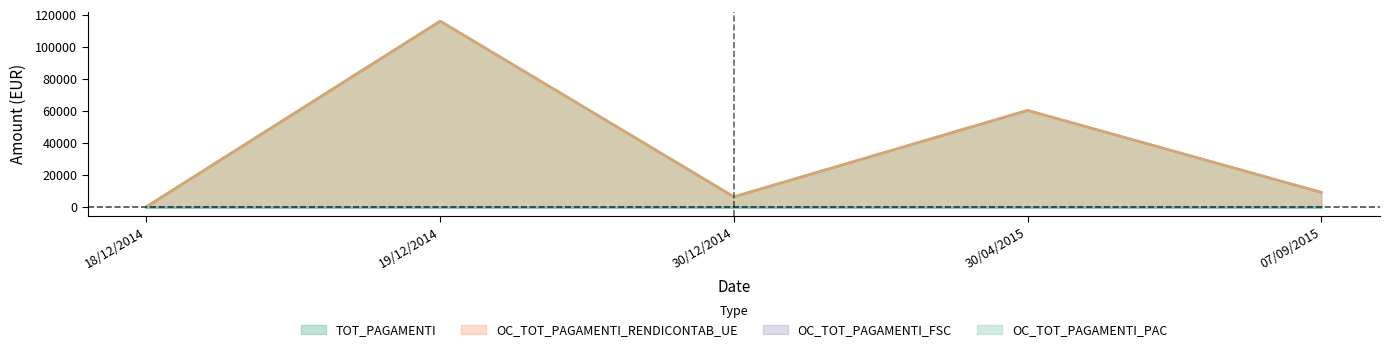

Is it true that TOT_PAGAMENTI equals 60279.7 at 30/04/2015?

True